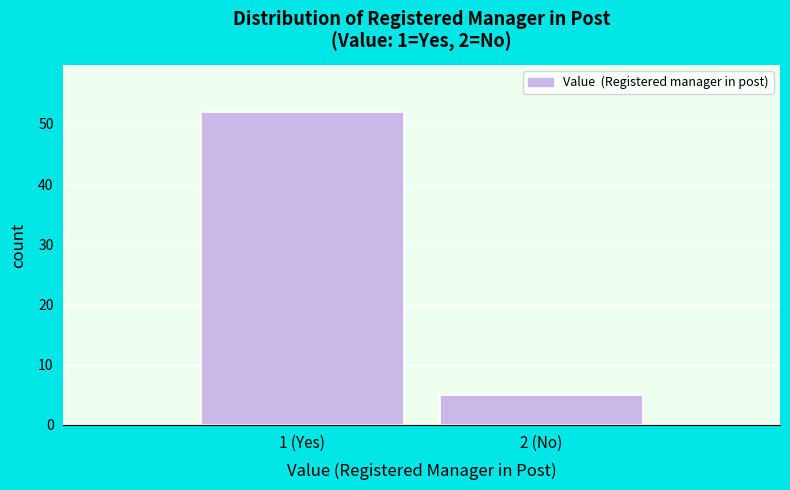

Reading right to left, what are all the values shown in this chart?

5	52